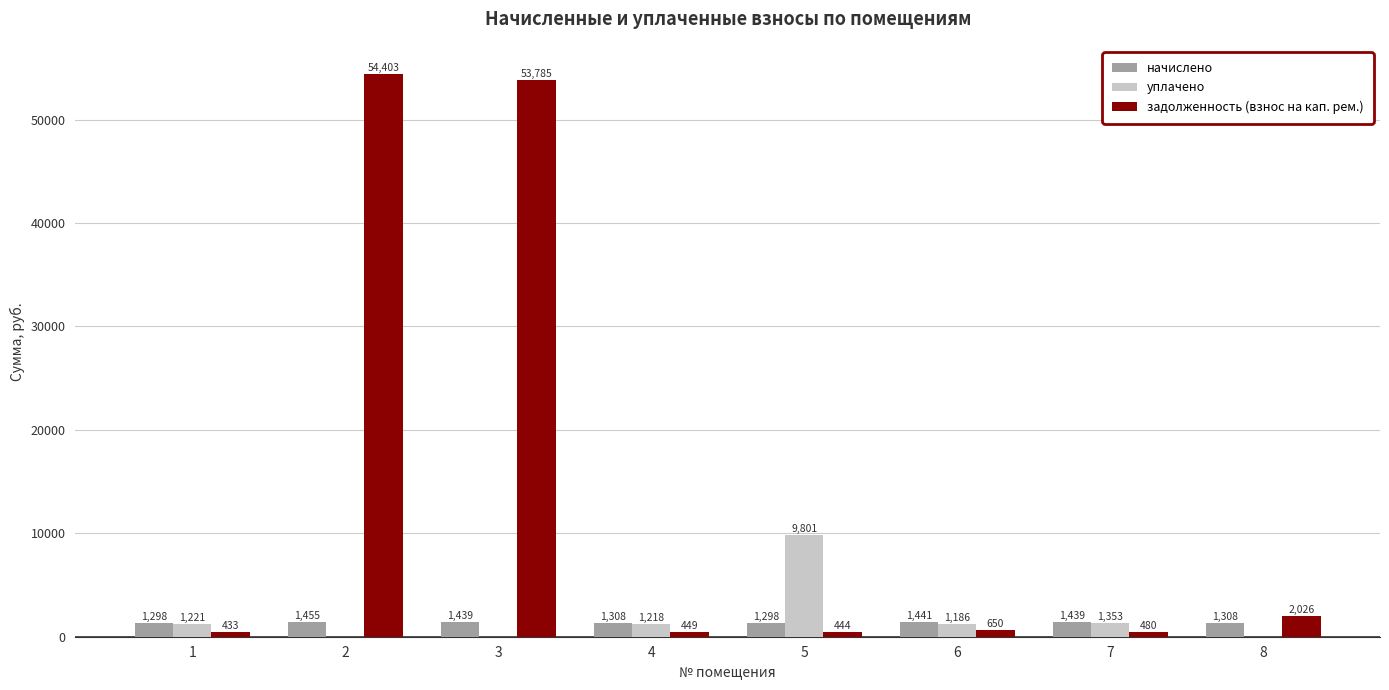

Which series changed the most between 3 and 7?

задолженность (взнос на кап. рем.)